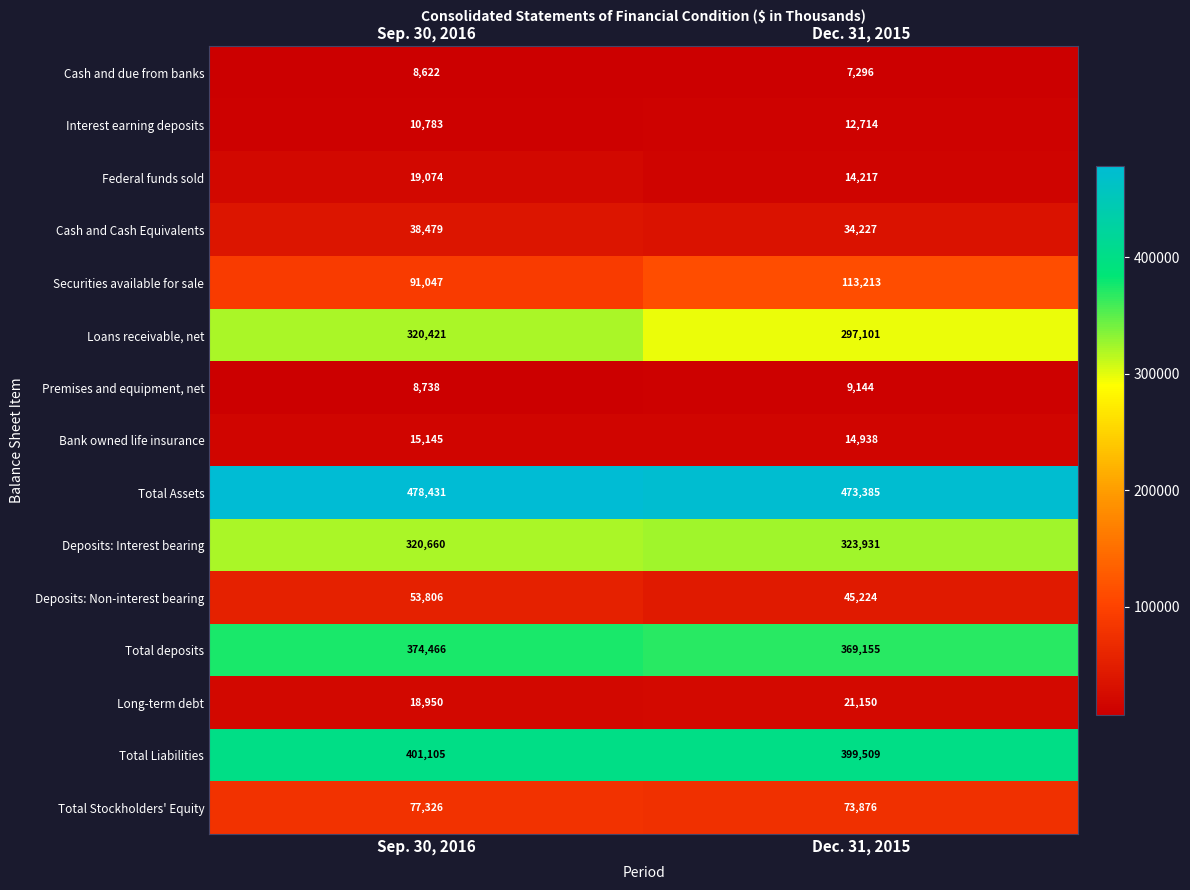

True or false: Total deposits has a value of 86373 at Dec. 31, 2015.

False